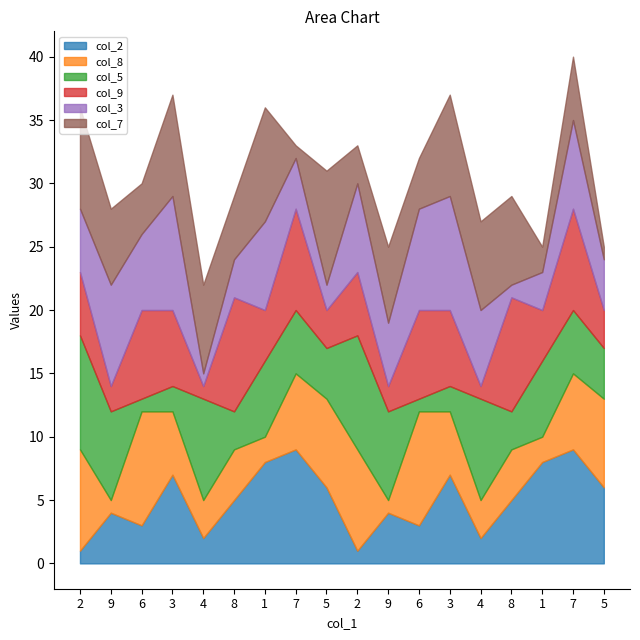

What is the minimum value for col_3?

1